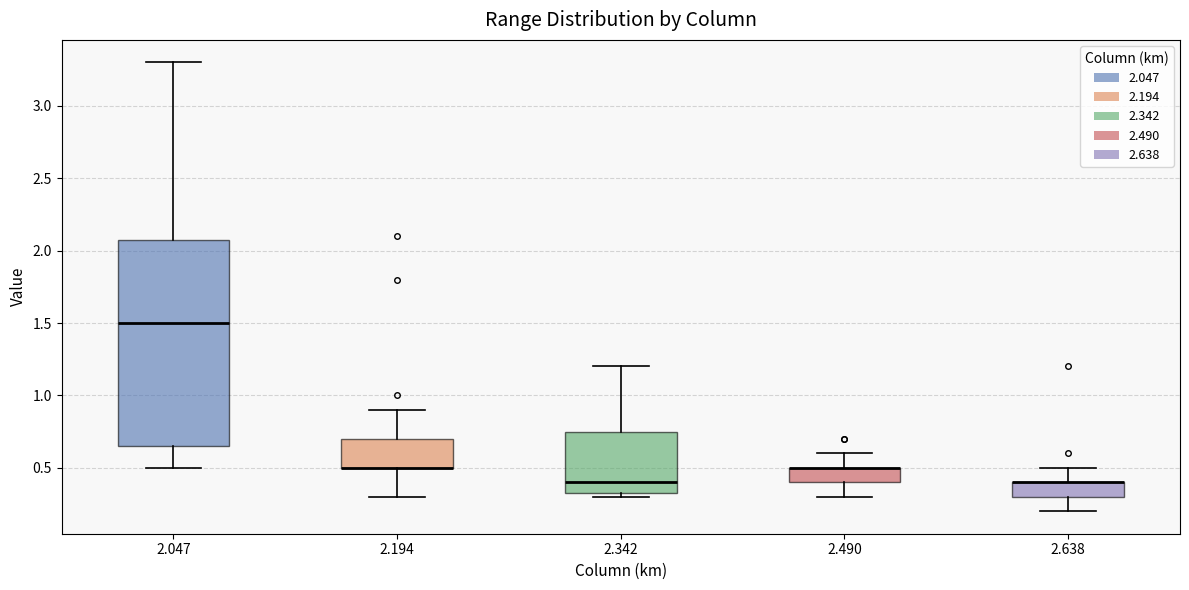

Reading left to right, read every box against the y-axis: the position of its median line, the range the box covers, and the ends of its whiskers. The values are not printed on the chart, so give them approximately, as read against the axis.

2.047: median 1.50, box 0.65 to 2.10, whiskers 0.50 to 3.30
2.194: median 0.50 (drawn on the box's lower edge), box 0.50 to 0.70, whiskers 0.30 to 0.90
2.342: median 0.40, box 0.35 to 0.75, whiskers 0.30 to 1.20
2.490: median 0.50 (drawn on the box's upper edge), box 0.40 to 0.50, whiskers 0.30 to 0.60
2.638: median 0.40 (drawn on the box's upper edge), box 0.30 to 0.40, whiskers 0.20 to 0.50